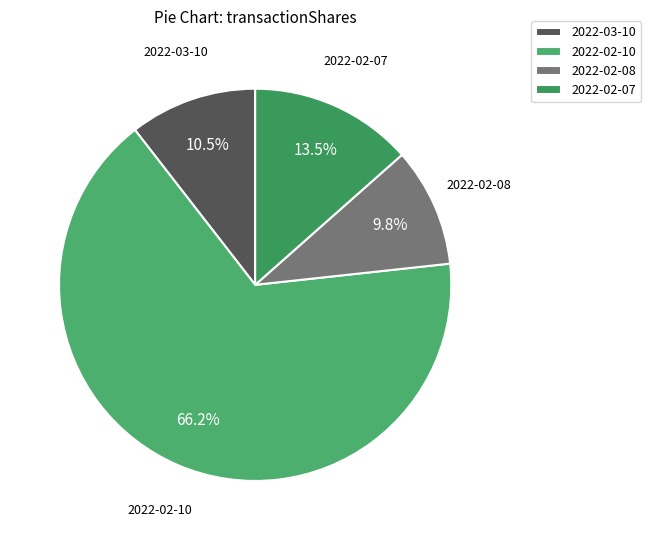

How many slices are in this pie chart?

4